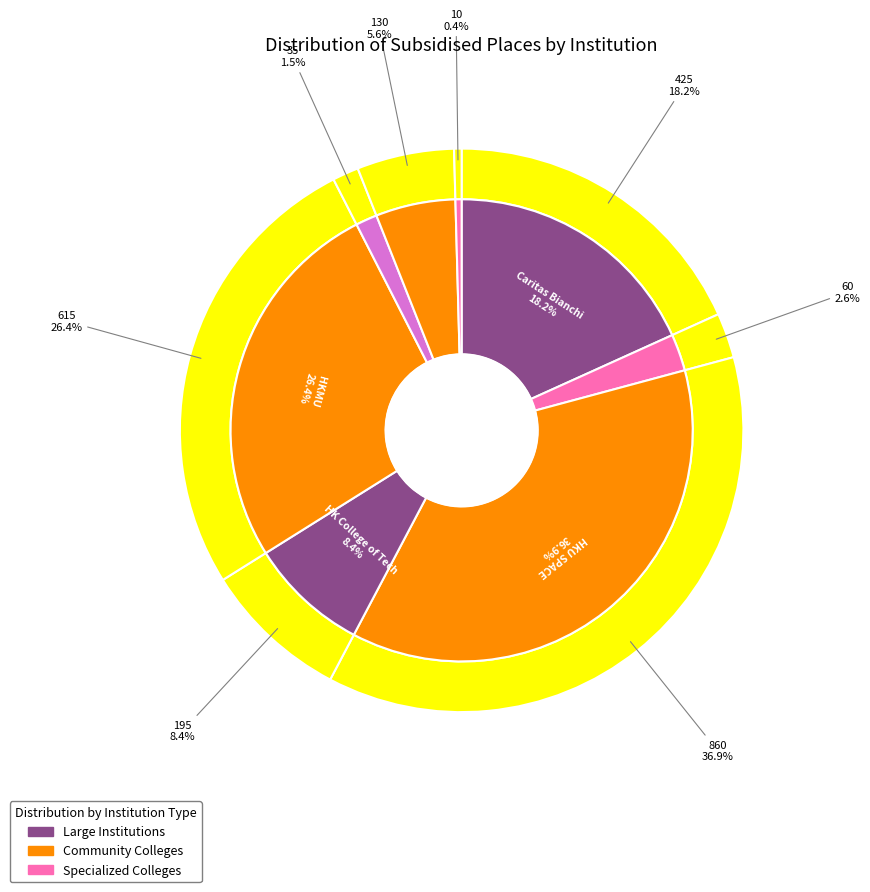

Count the number of slices in the pie.

8